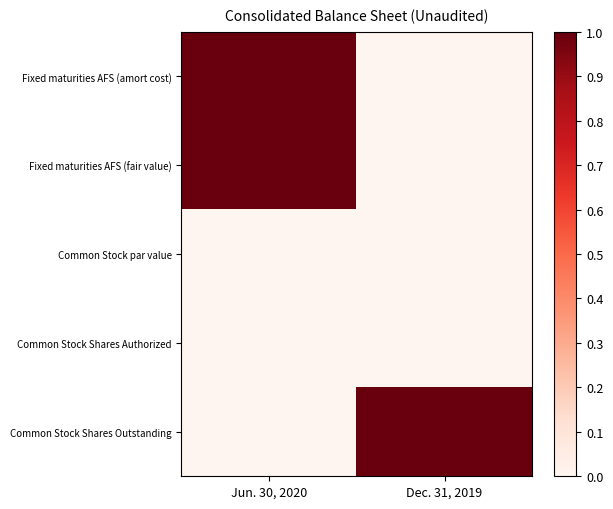

Between Jun. 30, 2020 and Dec. 31, 2019, which series saw the biggest shift?

Fixed maturities AFS (amort cost)